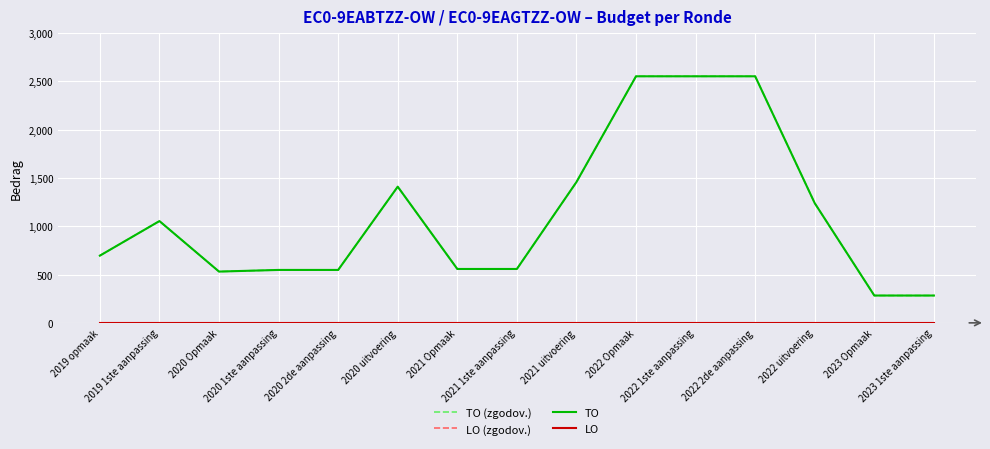

Where is the first local minimum for TO?

2020 Opmaak